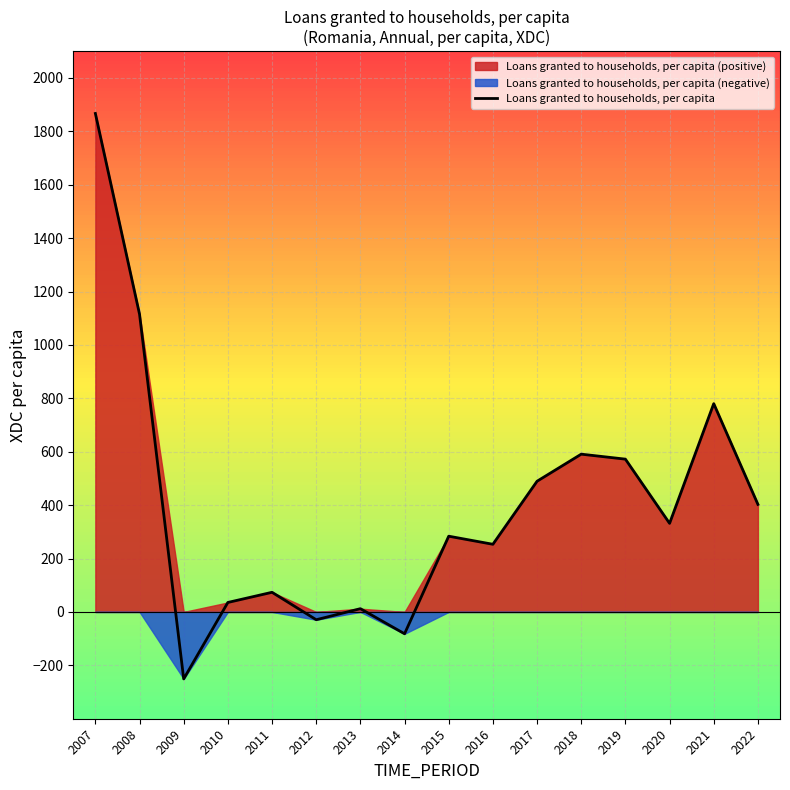

Rank the categories by value from lowest to highest.

2009, 2014, 2012, 2013, 2010, 2011, 2016, 2015, 2020, 2022, 2017, 2019, 2018, 2021, 2008, 2007